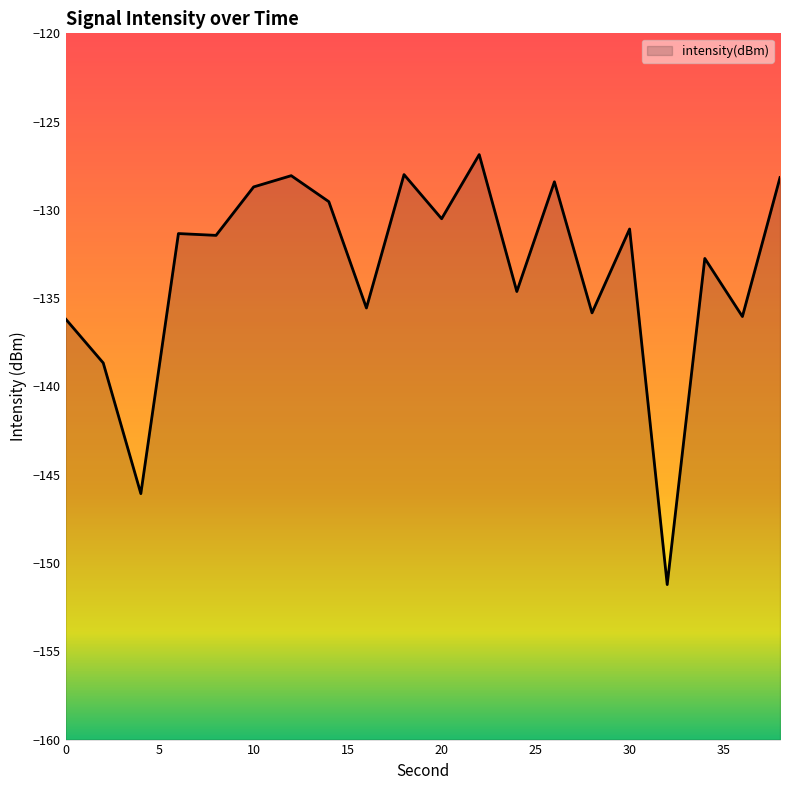

What is the difference between the maximum and minimum values?

24.4